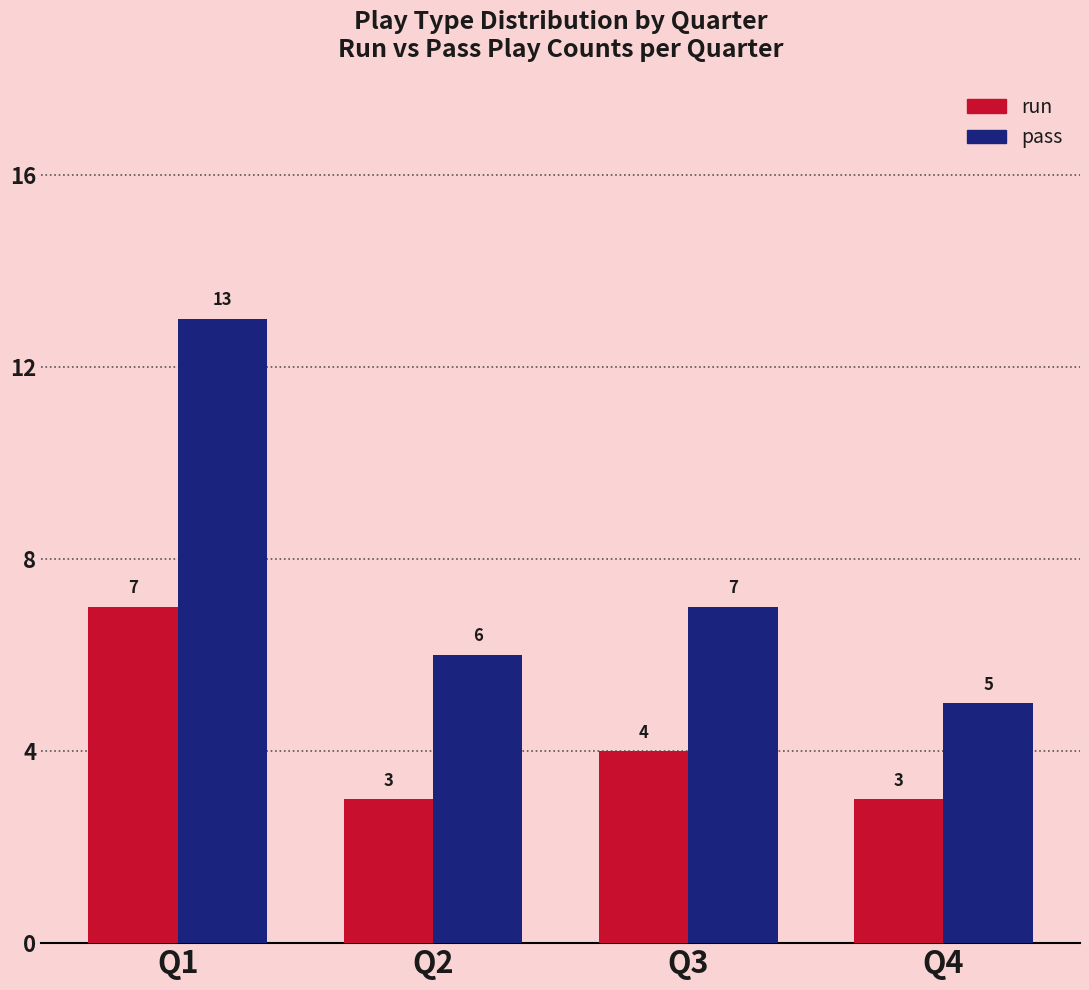

Reading right to left, extract all data points from this chart.

run: 3	4	3	7
pass: 5	7	6	13